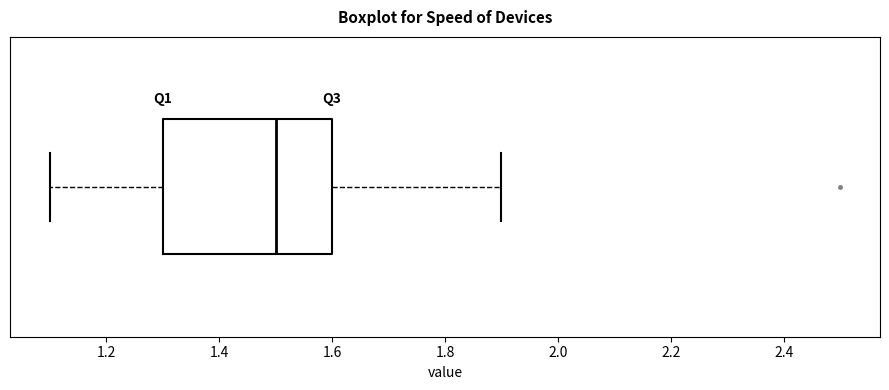

Where does the left whisker of the box end on the x-axis? The values are not printed on the chart, so give them approximately, as read against the axis.

1.1